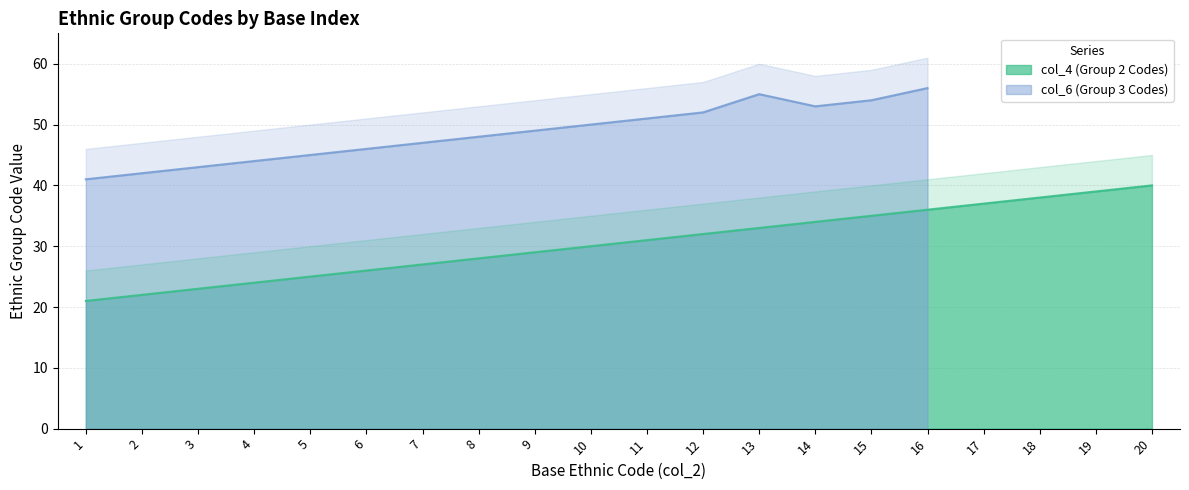

What is the value of the 9th point from the left?

29